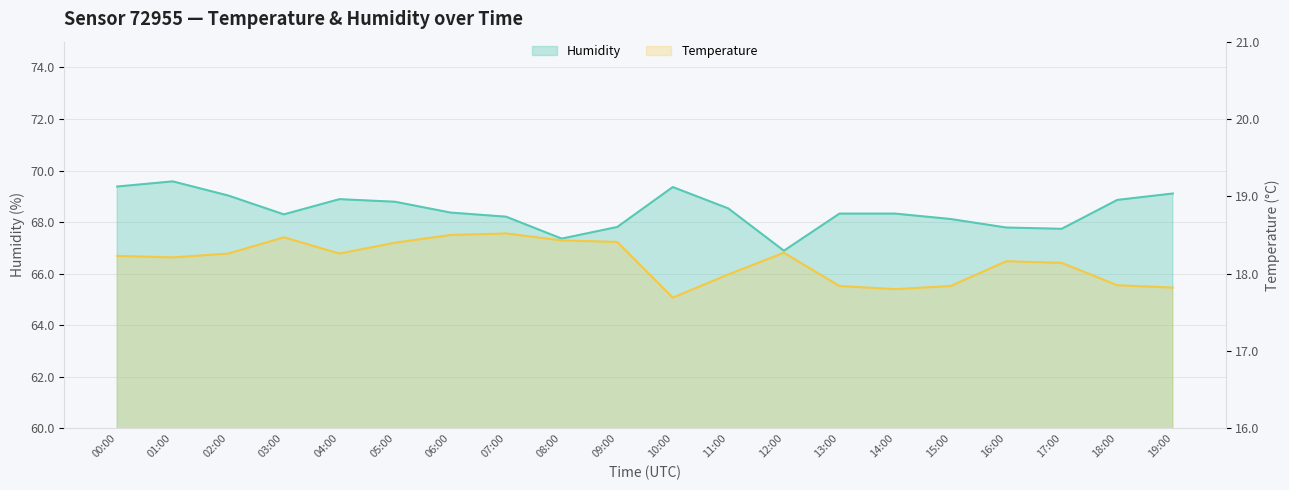

Which series has the widest spread of values?

humidity